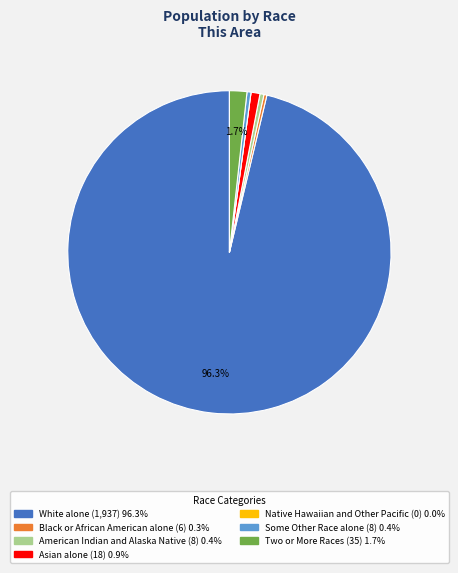

Do American Indian and Alaska Native and Some Other Race alone together represent more than half of the pie?

No